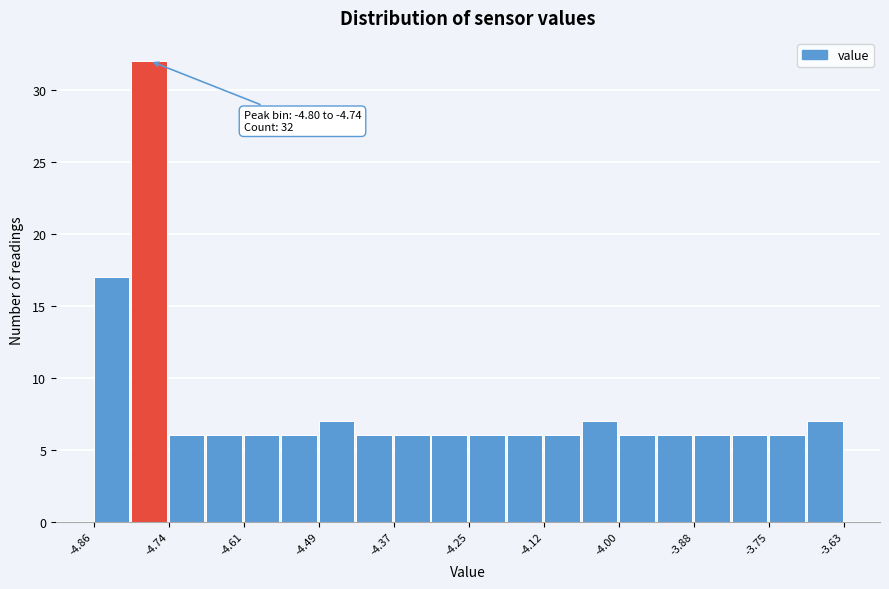

Read against the x-axis, roughly where is the centre of the tallest bar?

-4.76